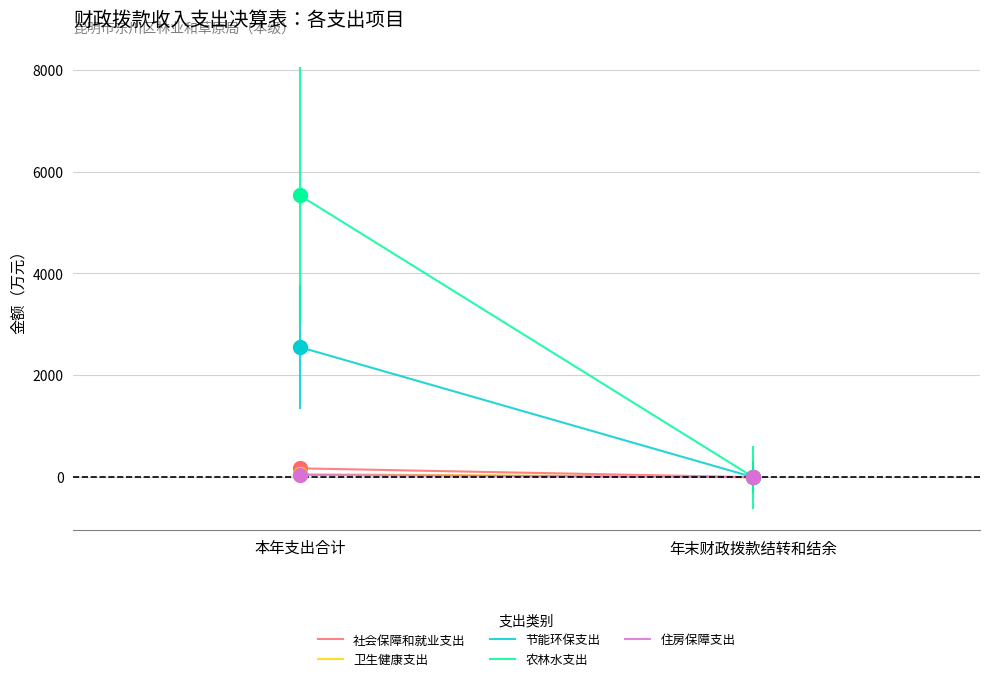

Where does the 社会保障和就业支出 series first go above 173?

本年支出合计